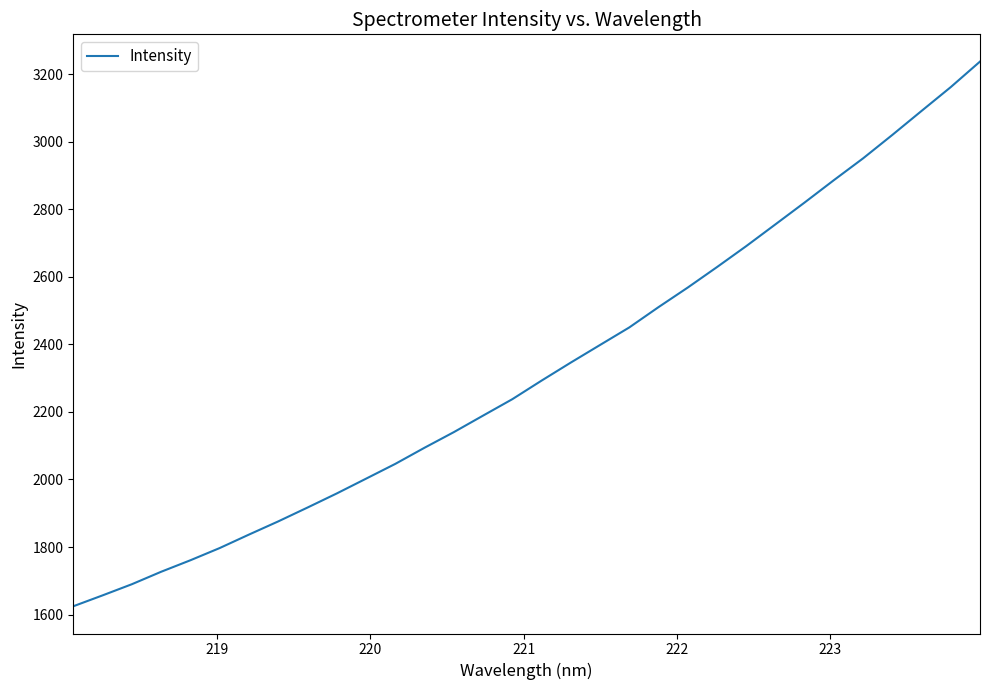

What is the minimum value shown in the chart?

1624.8